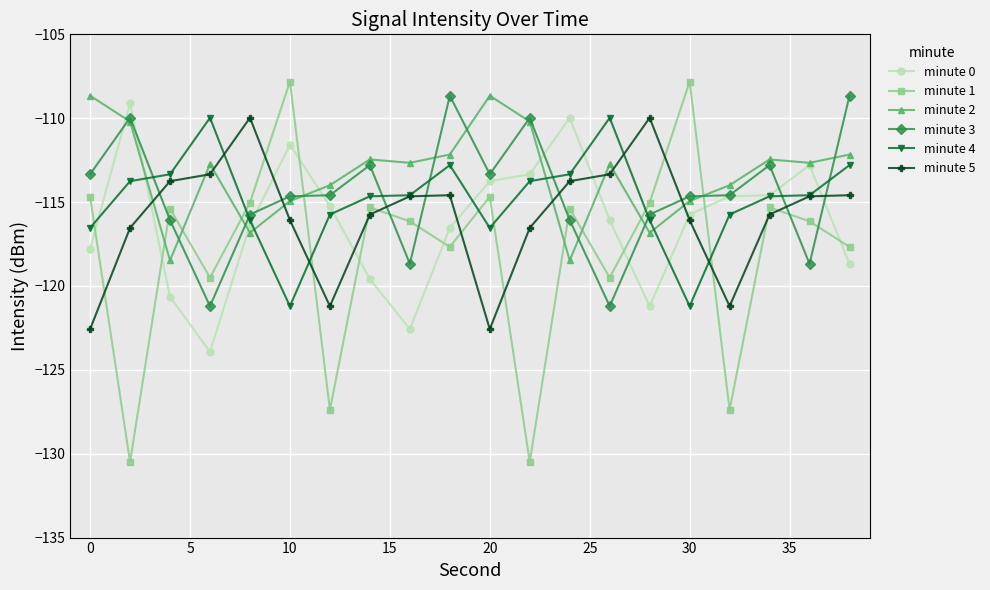

True or false: minute 5 has more than 0 interior local peaks.

True